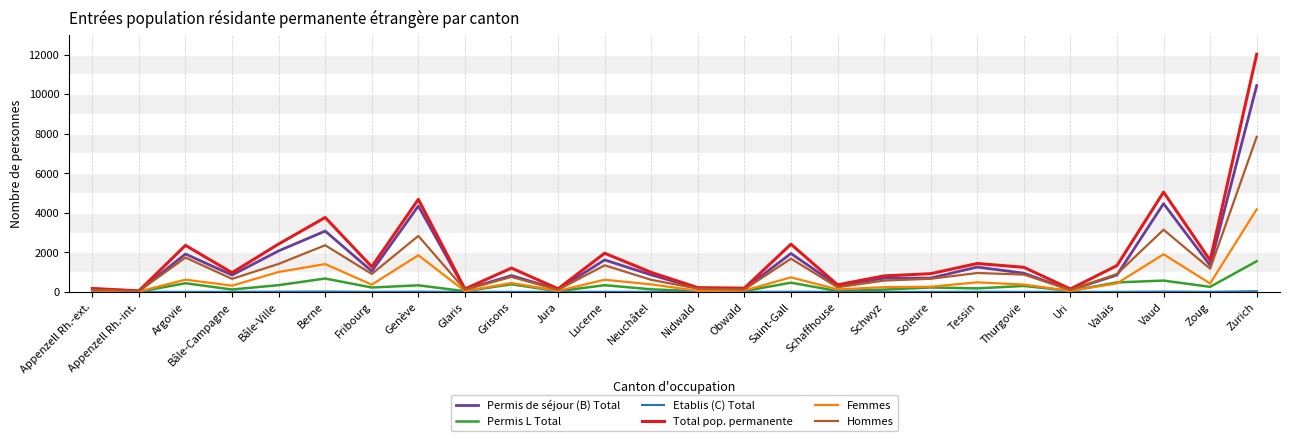

The Permis de séjour (B) Total series shows 2330 at Vaud. True or false?

False